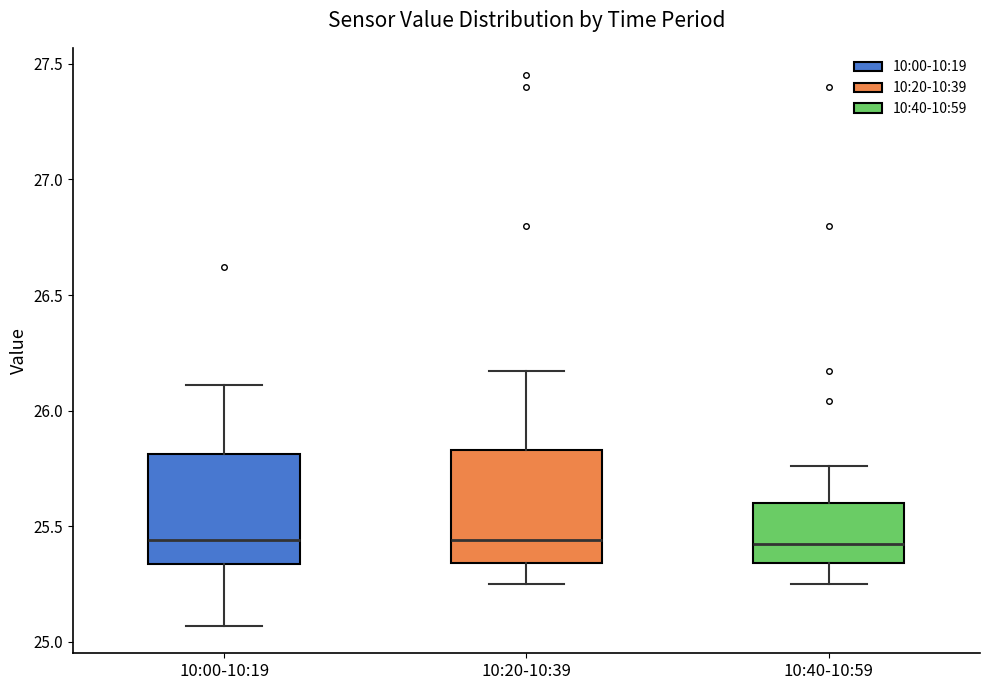

Reading left to right, transcribe this box plot: for each box, give where its median line is, the range the box spans, and where its two whiskers end, as read against the y-axis. The values are not printed on the chart, so give them approximately, as read against the axis.

10:00-10:19: median 25.45, box 25.35 to 25.80, whiskers 25.05 to 26.10
10:20-10:39: median 25.45, box 25.35 to 25.85, whiskers 25.25 to 26.15
10:40-10:59: median 25.45, box 25.35 to 25.60, whiskers 25.25 to 25.75